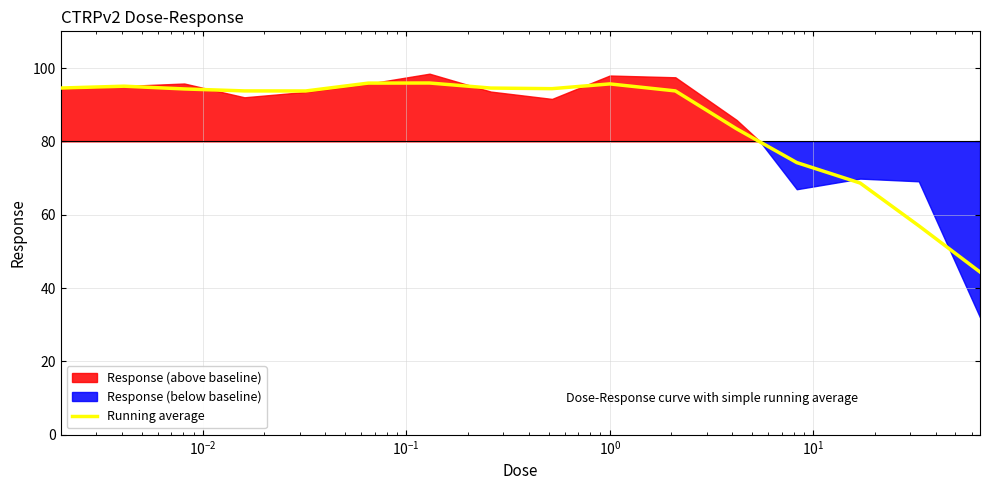

What is the minimum value for Running average?

44.4